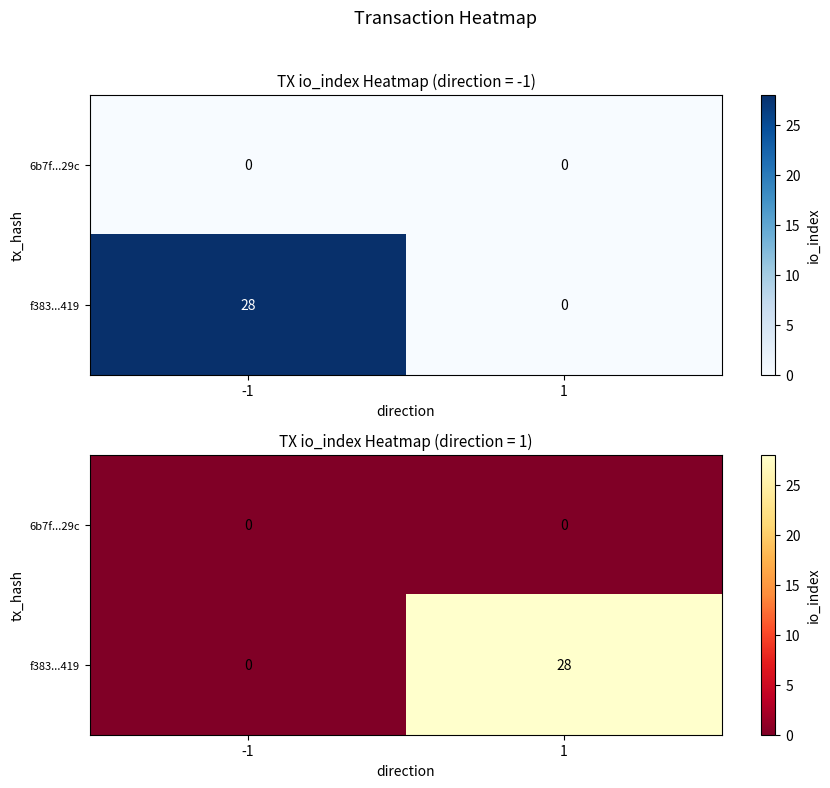

Rank the series by their average value, from highest to lowest.

f383...419, 6b7f...29c